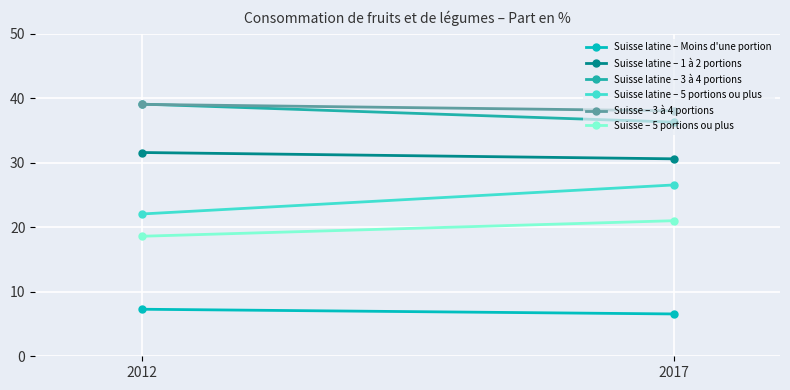

Which series has the widest spread of values?

Suisse latine – 5 portions ou plus